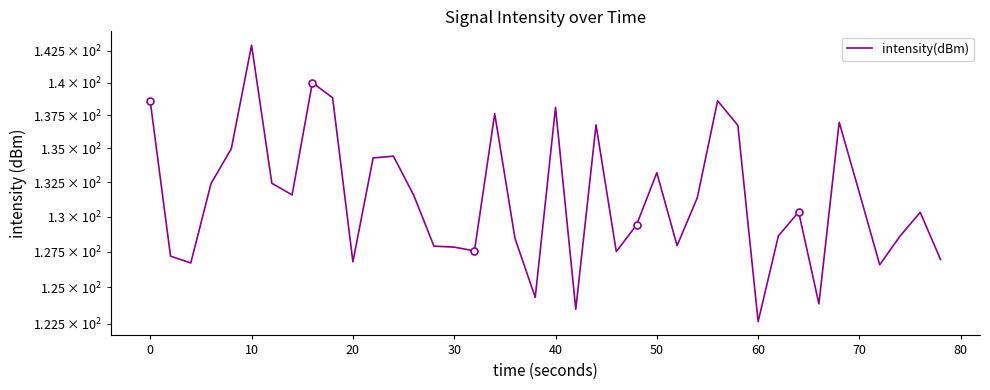

Where is the data nearest to the value 132?

70